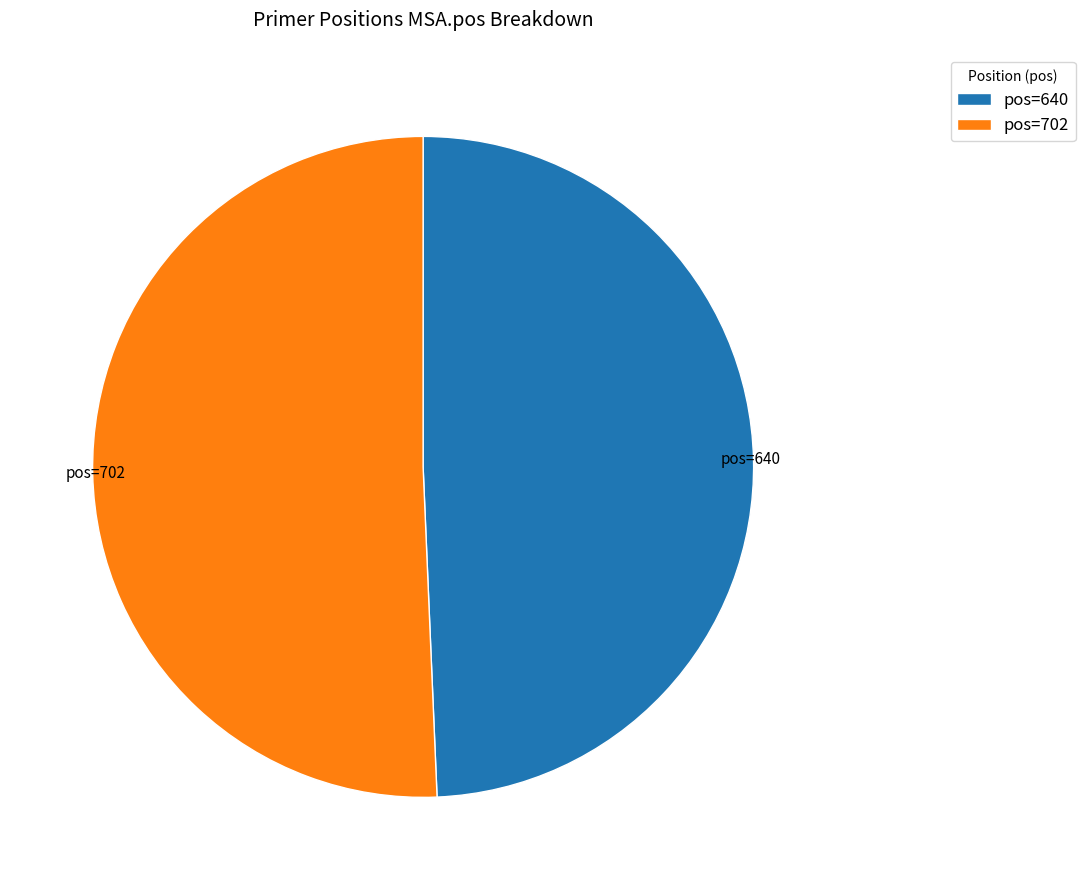

Rank the categories by value from lowest to highest.

pos=640, pos=702